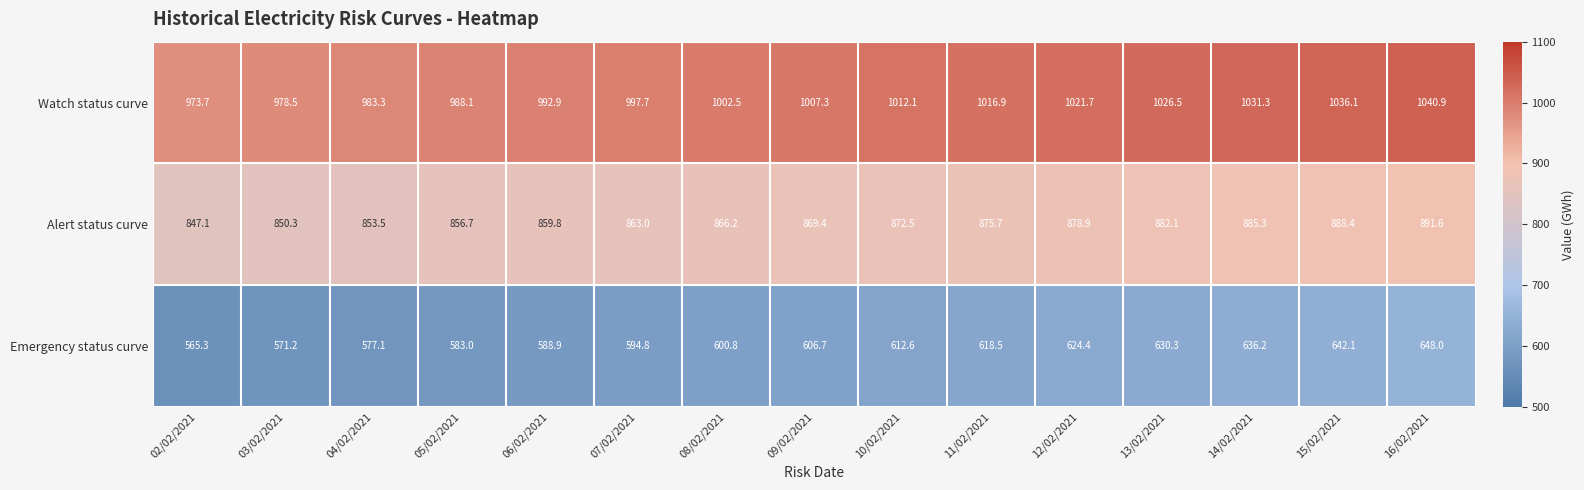

The Emergency status curve series shows 618.5 at 11/02/2021. True or false?

True